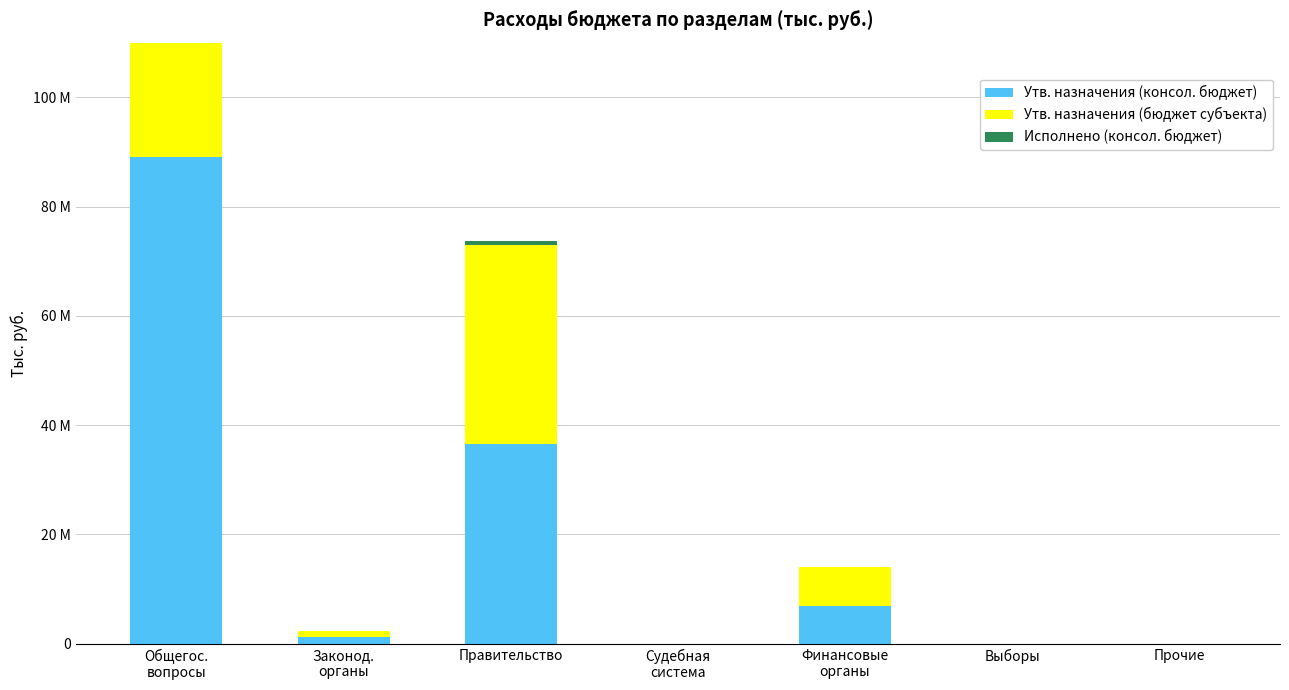

What is the total value across all series at Судебная
система?

16600.0